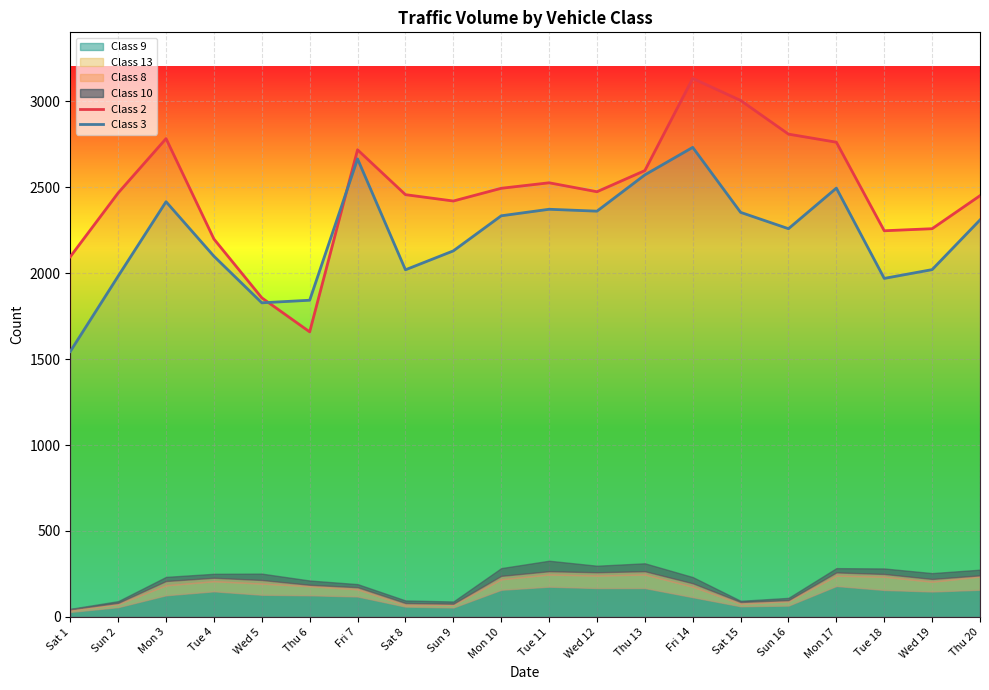

The Class 3 series shows 1827 at Wed 5. True or false?

True